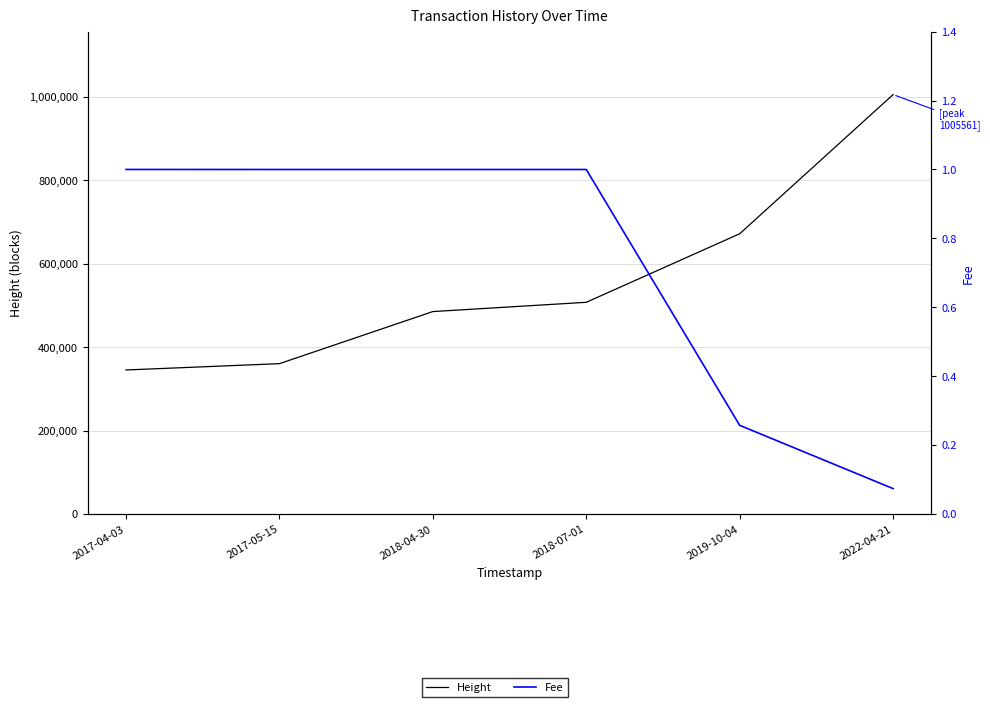

True or false: Height has more than 1 points higher than both neighbors.

False